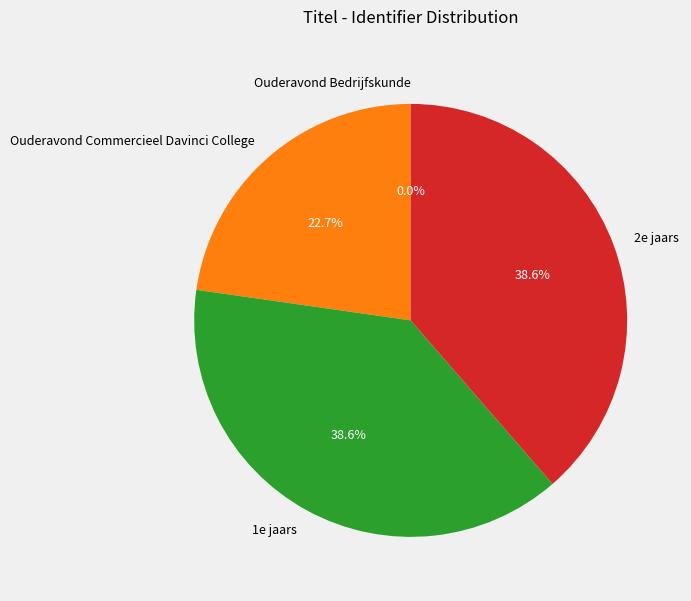

Do 2e jaars and Ouderavond Commercieel Davinci College together represent more than half of the pie?

Yes